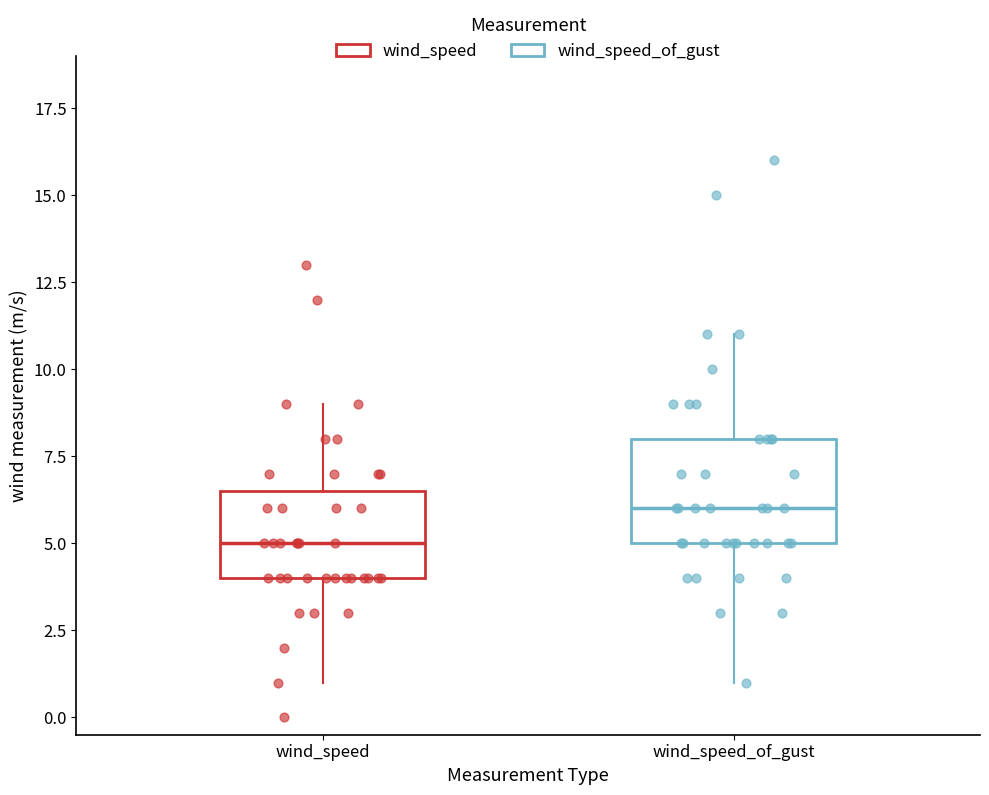

Reading left to right, transcribe this box plot: for each box, give where its median line is, the range the box spans, and where its two whiskers end, as read against the y-axis. The values are not printed on the chart, so give them approximately, as read against the axis.

wind_speed: median 5.0, box 4.0 to 6.5, whiskers 1.0 to 9.0
wind_speed_of_gust: median 6.0, box 5.0 to 8.0, whiskers 1.0 to 11.0